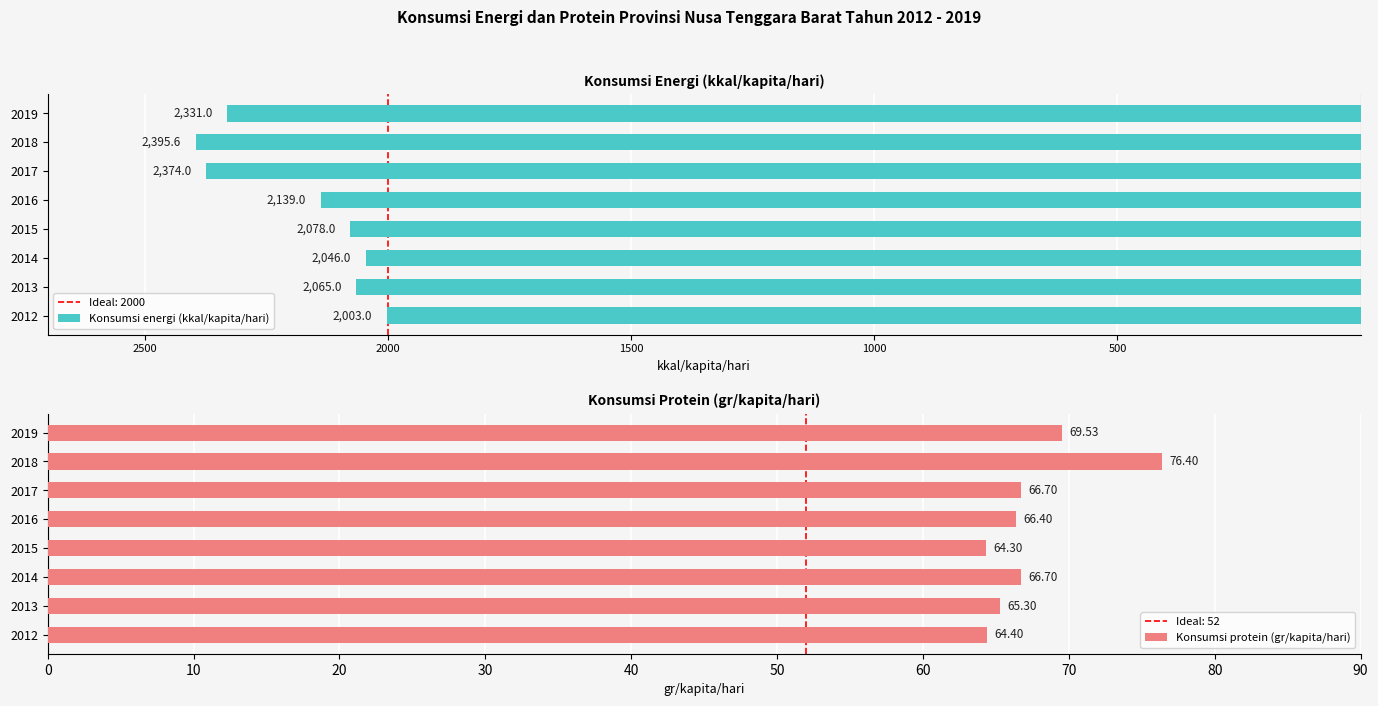

What is the sum of all Konsumsi protein (gr/kapita/hari) values?

539.7